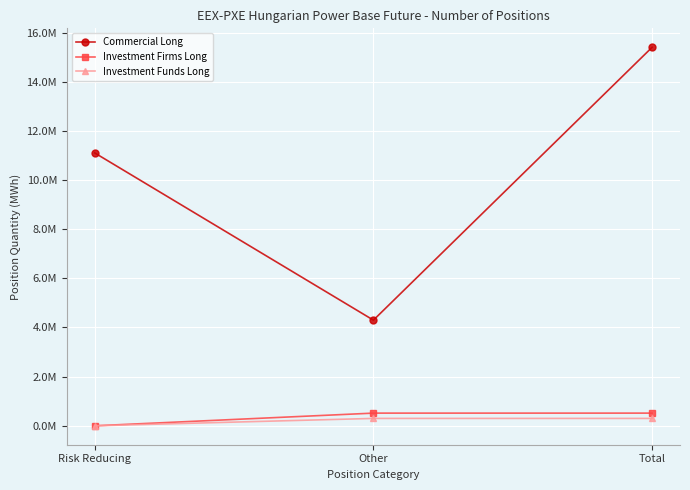

Reading left to right, what are all the values shown in this chart?

Commercial Long: 11103337	4298782	15402119
Investment Firms Long: 0	515803	515803
Investment Funds Long: 0	300192	300192